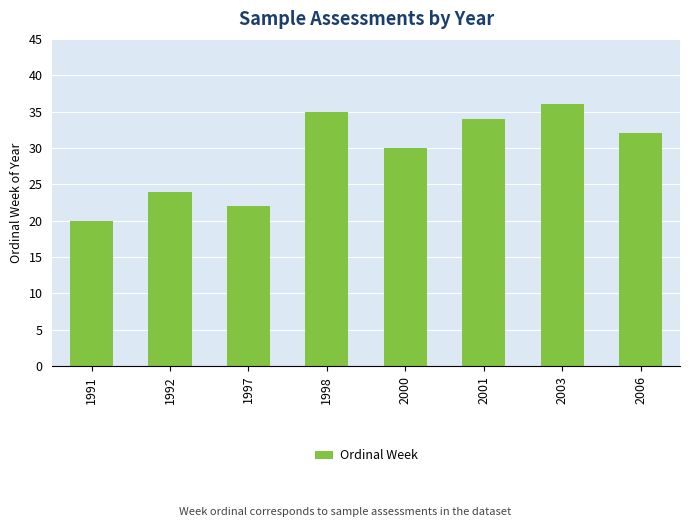

Rank the categories by value from lowest to highest.

1991, 1997, 1992, 2000, 2006, 2001, 1998, 2003